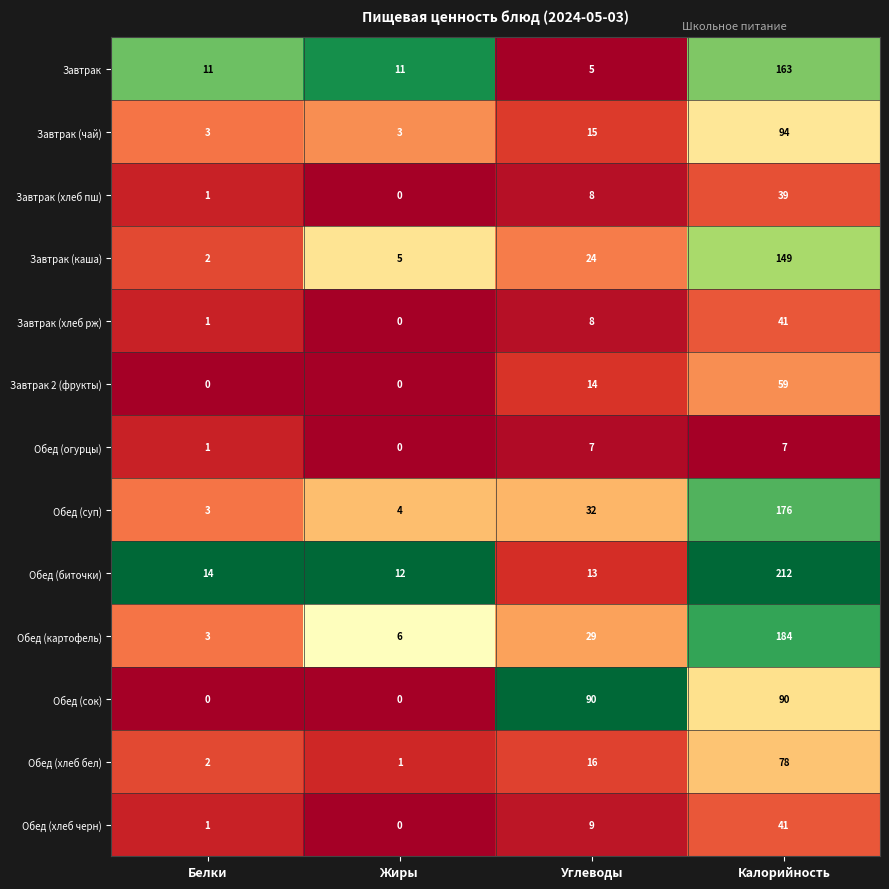

How many Завтрак (чай) values are between 3 and 94?

4